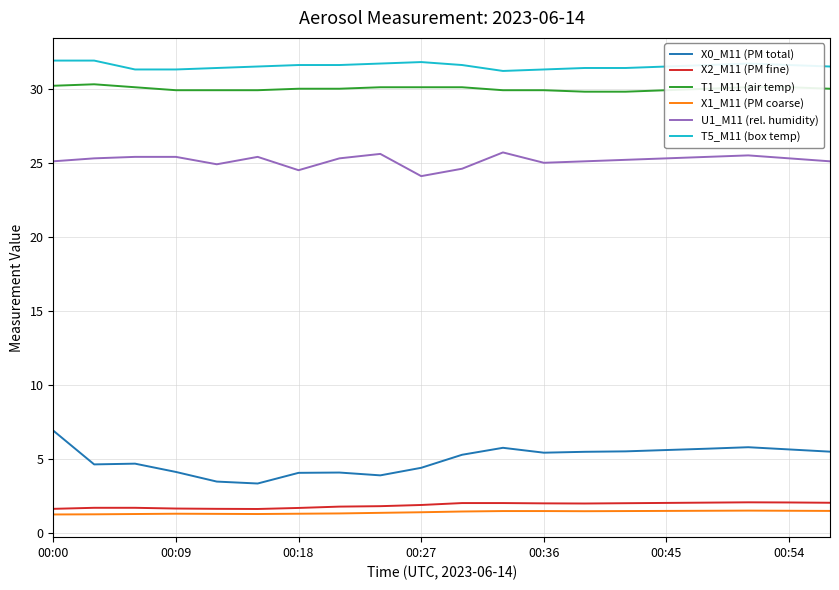

True or false: X1_M11 (PM coarse) and X0_M11 (PM total) intersect in this chart.

False